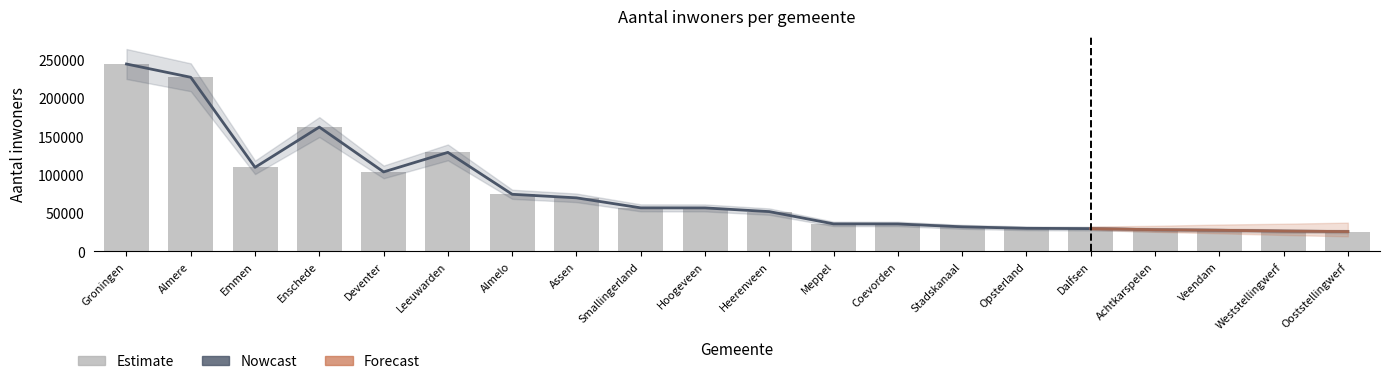

At which label does Forecast reach its minimum?

Ooststellingwerf